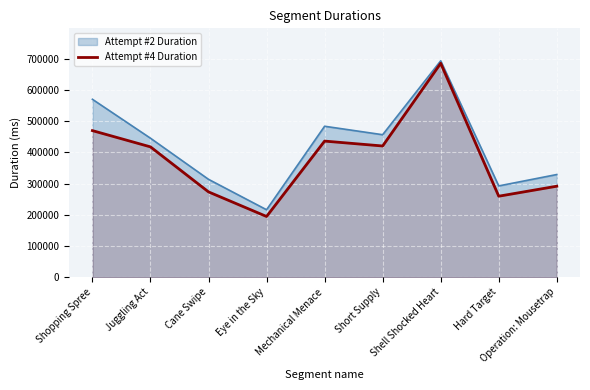

Reading right to left, what are all the values shown in this chart?

Operation: Mousetrap=291366	Hard Target=259350	Shell Shocked Heart=684851	Short Supply=420141	Mechanical Menace=435818	Eye in the Sky=194424	Cane Swipe=273162	Juggling Act=417313	Shopping Spree=469356